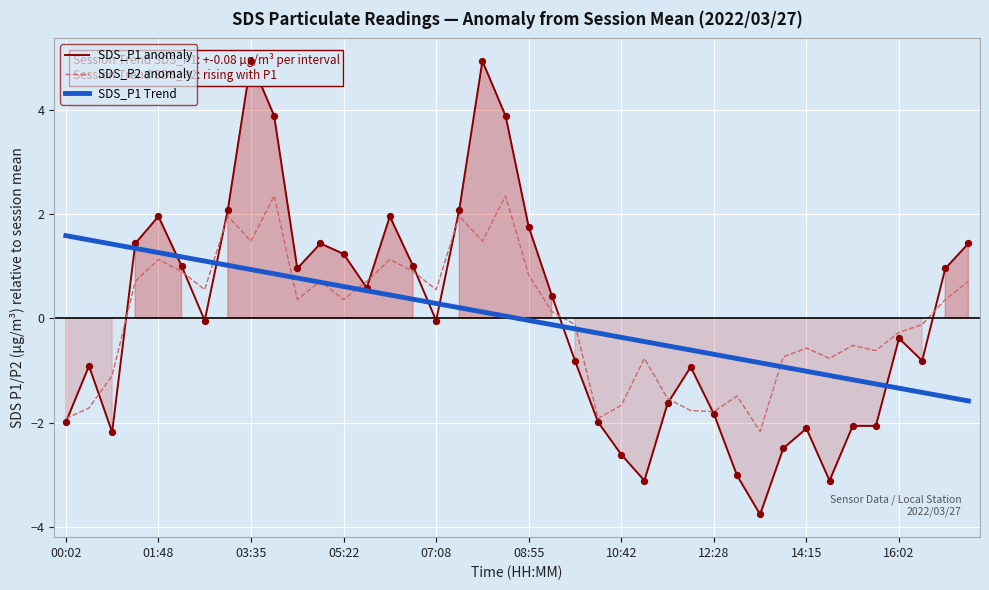

Which series contains the lowest Y value?

SDS_P1 anomaly